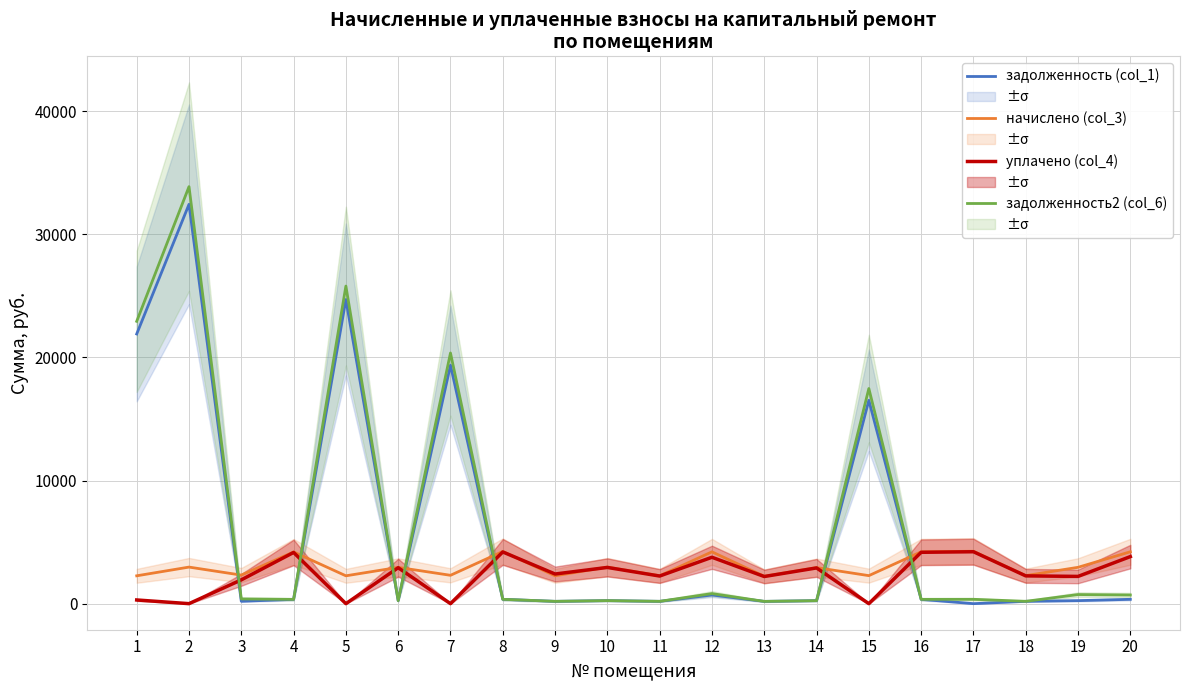

Is the value of задолженность2 (col_6) at 9 greater than the value of уплачено (col_4) at 1?

No